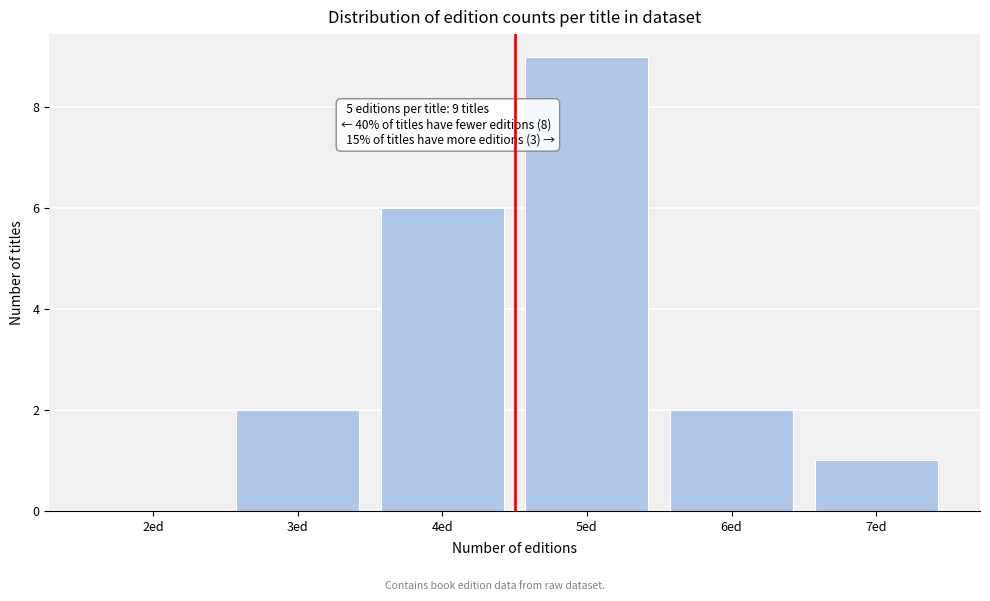

Reading right to left, what are all the values shown in this chart?

7ed=1	6ed=2	5ed=9	4ed=6	3ed=2	2ed=0